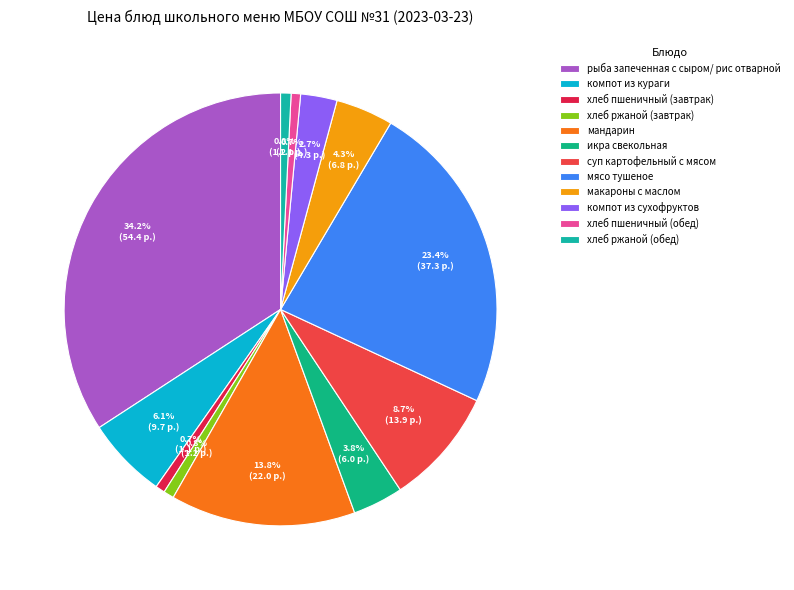

The макароны с маслом slice represents 1% of the pie. True or false?

False